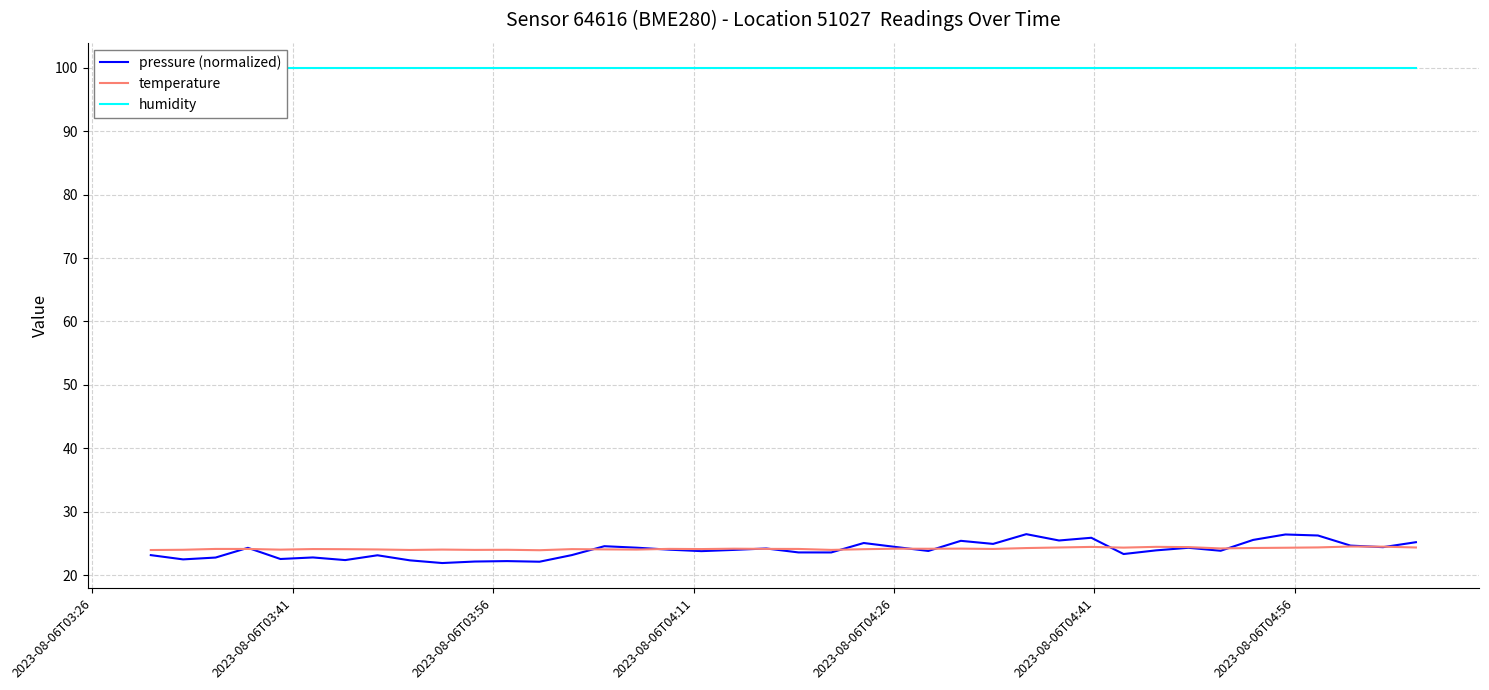

What is the difference between the maximum and second lowest values in the pressure (normalized) series?

4.3